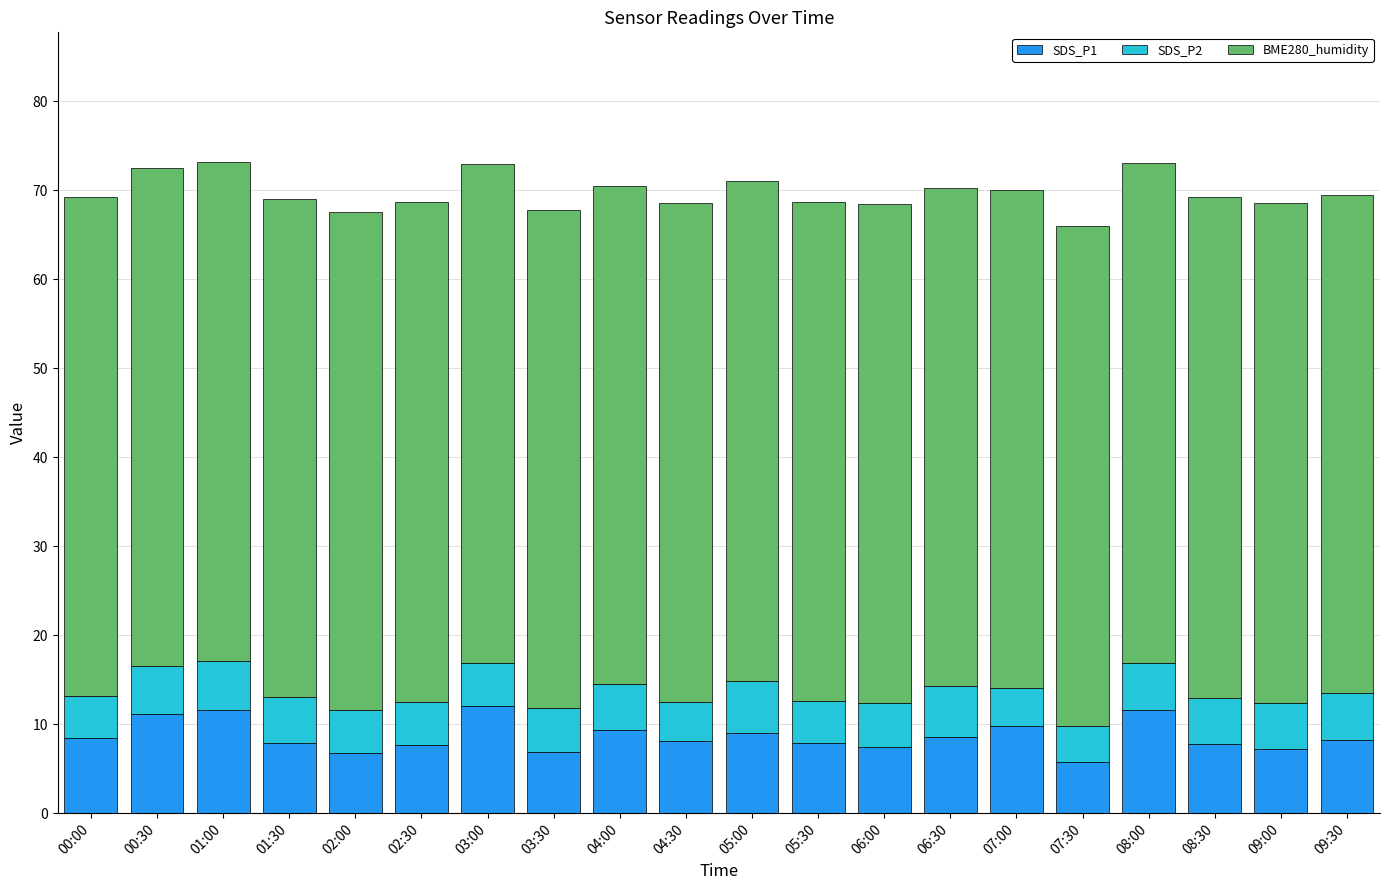

Read the SDS_P1 value at 09:30.

8.2